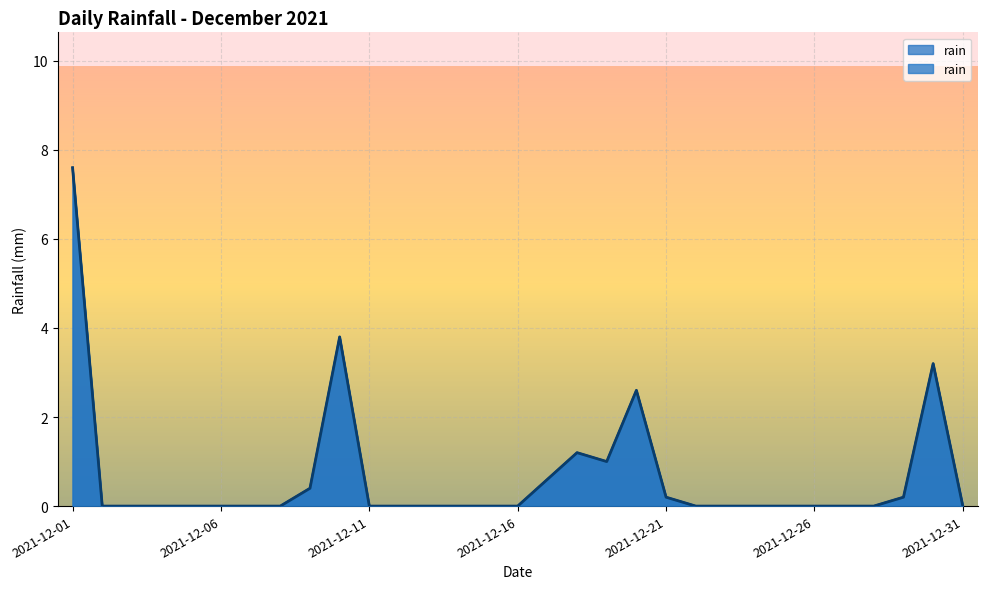

What is the sum of the values at 2021-12-29 and 2021-12-13?

0.2